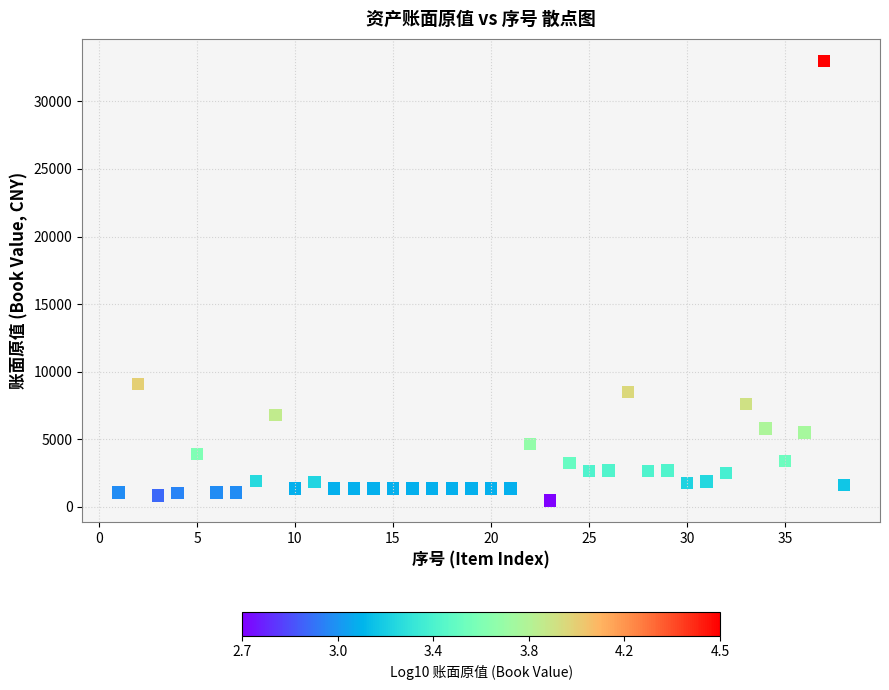

What Y value in the scatter plot is closest to 16740?

9105.9